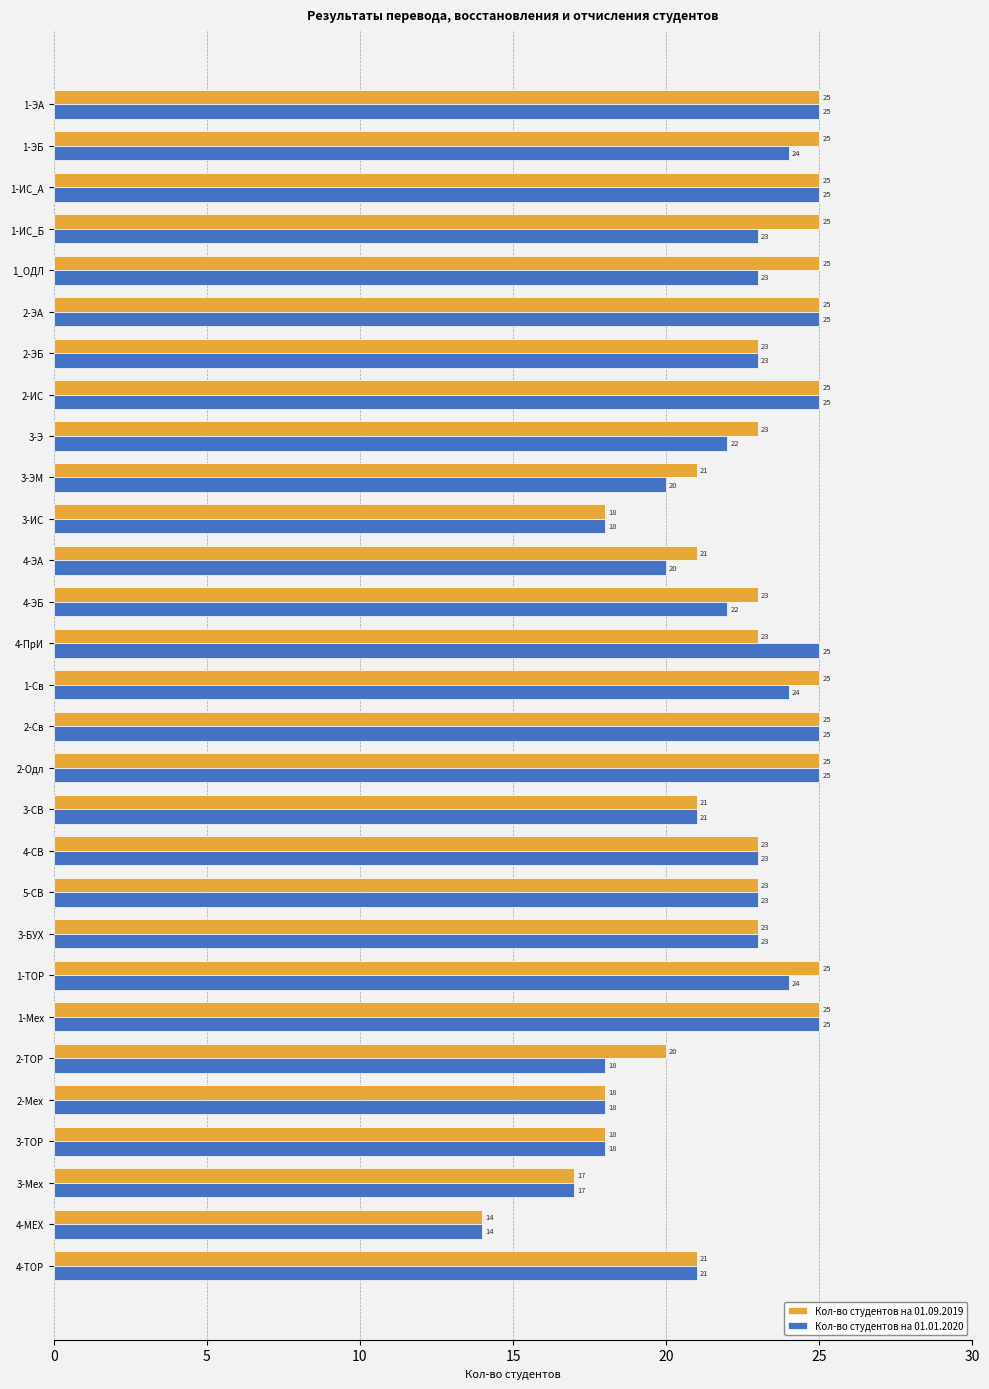

Read the Кол-во студентов на 01.01.2020 value at 3-СВ, to the nearest 5.

20